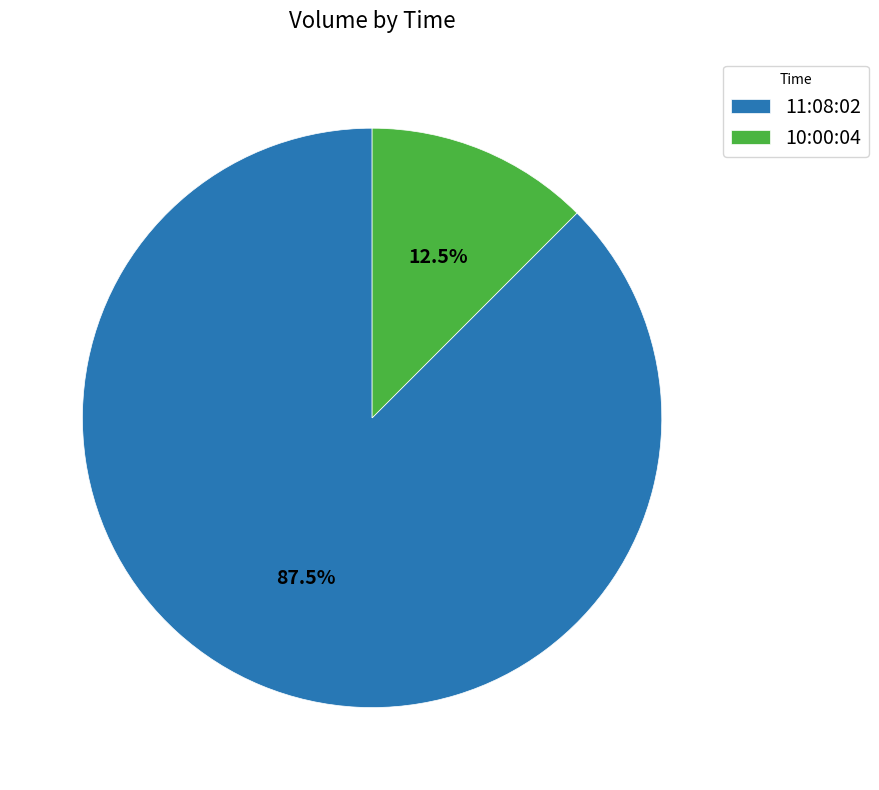

Rank the categories by value from lowest to highest.

10:00:04, 11:08:02